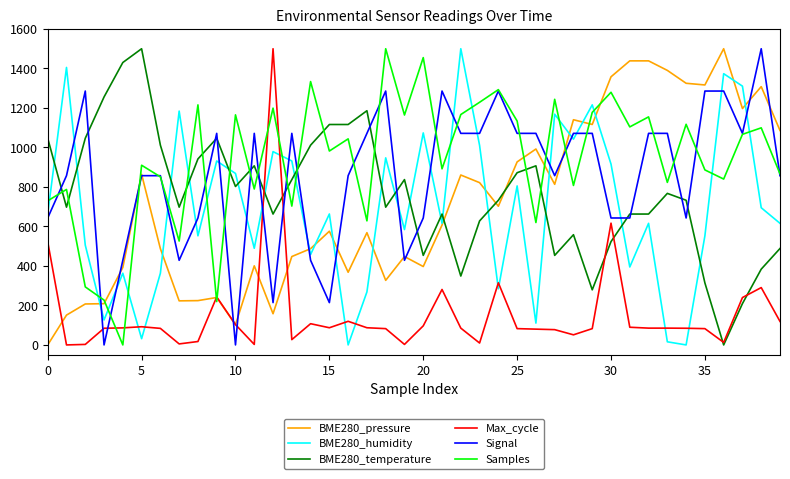

What is the maximum value for Samples?

1500.0